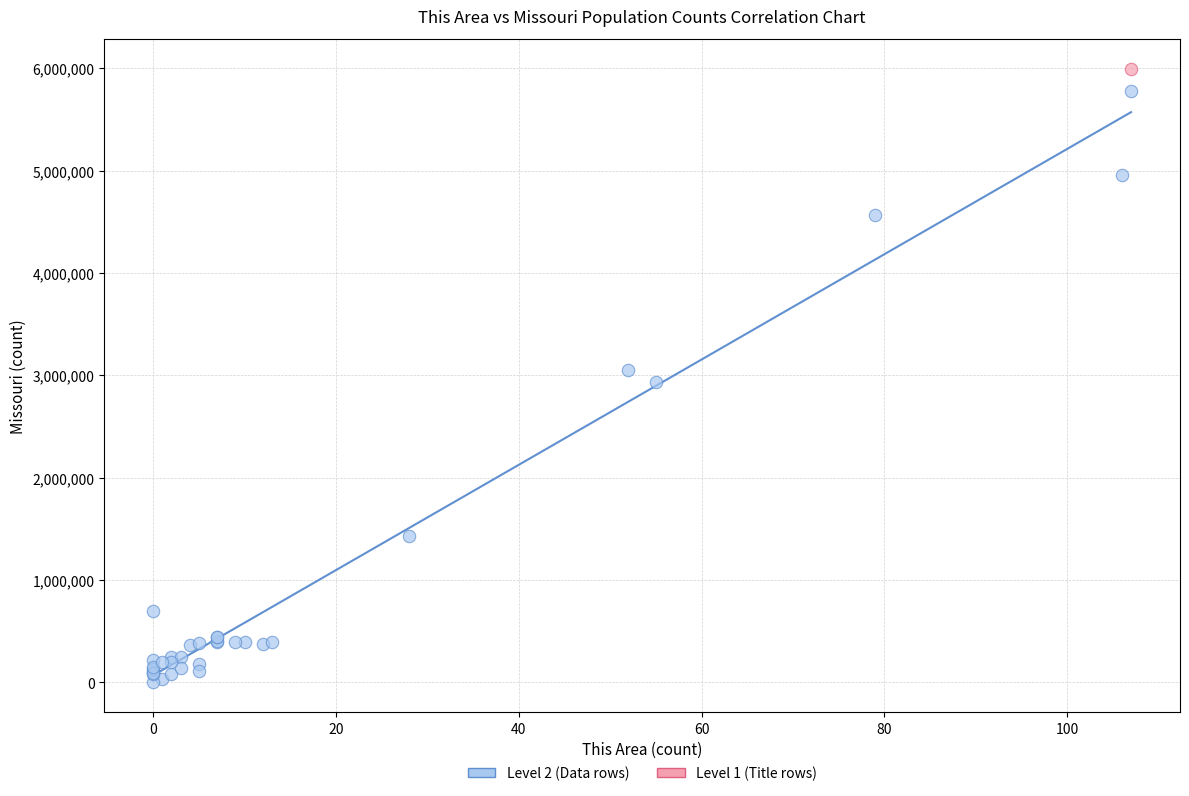

What are all the series names shown in the legend?

Level 2 (Data rows), Level 1 (Title rows)